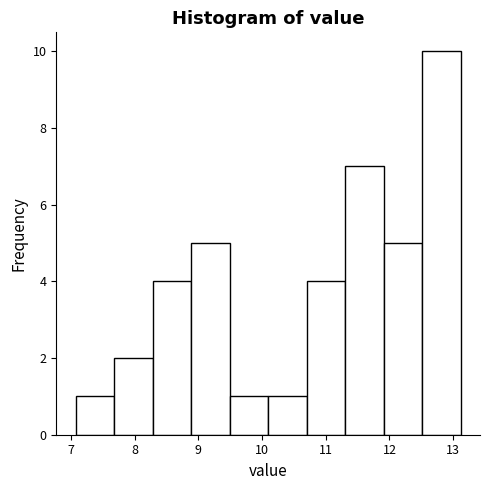

Reading left to right, list every bar in this chart as the range it spans on the x-axis followed by its height. Neither the bar edges nor the heights are printed on the chart, so give them approximately, as read against the axes.

7.1 to 7.7: 1
7.7 to 8.3: 2
8.3 to 8.9: 4
8.9 to 9.5: 5
9.5 to 10.1: 1
10.1 to 10.7: 1
10.7 to 11.3: 4
11.3 to 11.9: 7
11.9 to 12.5: 5
12.5 to 13.1: 10